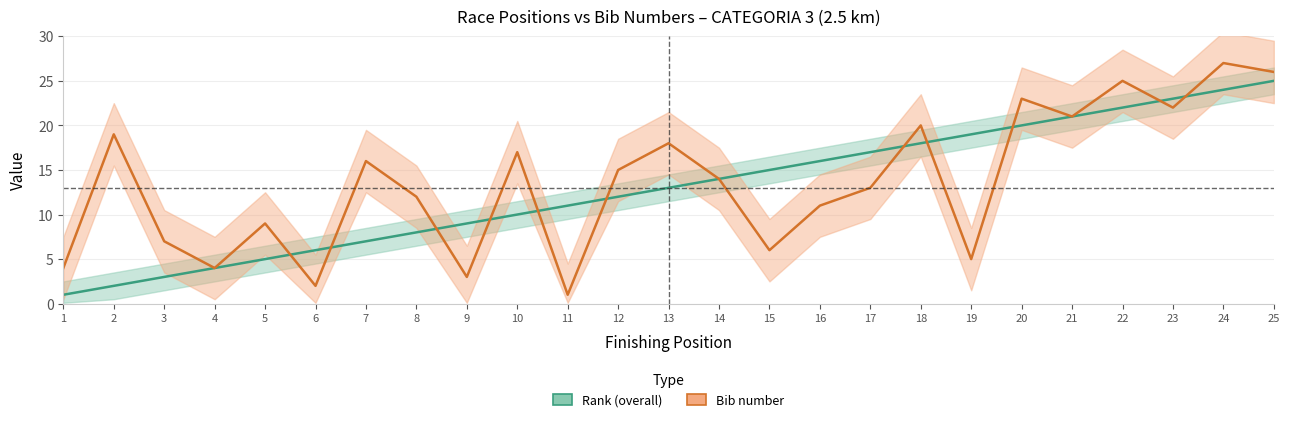

Reading left to right, what are all the values shown in this chart?

Rank (overall): 1=1	2=2	3=3	4=4	5=5	6=6	7=7	8=8	9=9	10=10	11=11	12=12	13=13	14=14	15=15	16=16	17=17	18=18	19=19	20=20	21=21	22=22	23=23	24=24	25=25
Bib number: 1=4	2=19	3=7	4=4	5=9	6=2	7=16	8=12	9=3	10=17	11=1	12=15	13=18	14=14	15=6	16=11	17=13	18=20	19=5	20=23	21=21	22=25	23=22	24=27	25=26